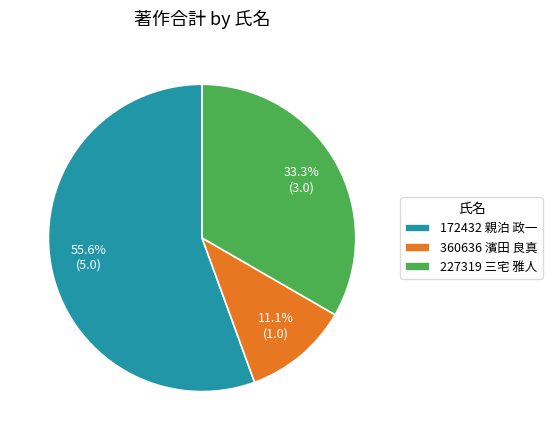

Count the number of slices in the pie.

3